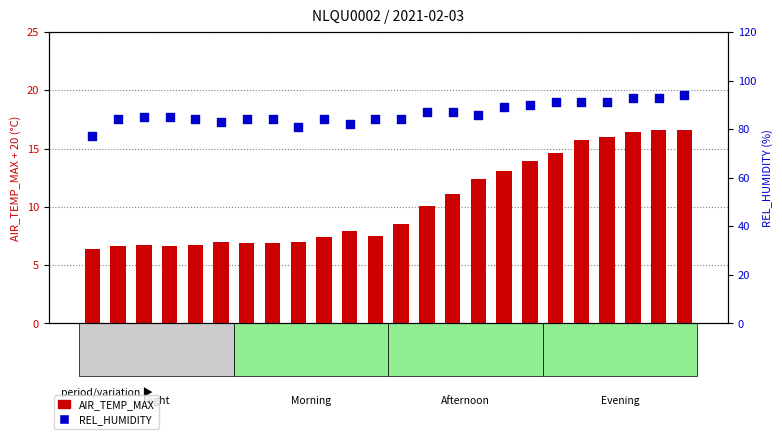

What is the total value across all series at 21:52?

109.4